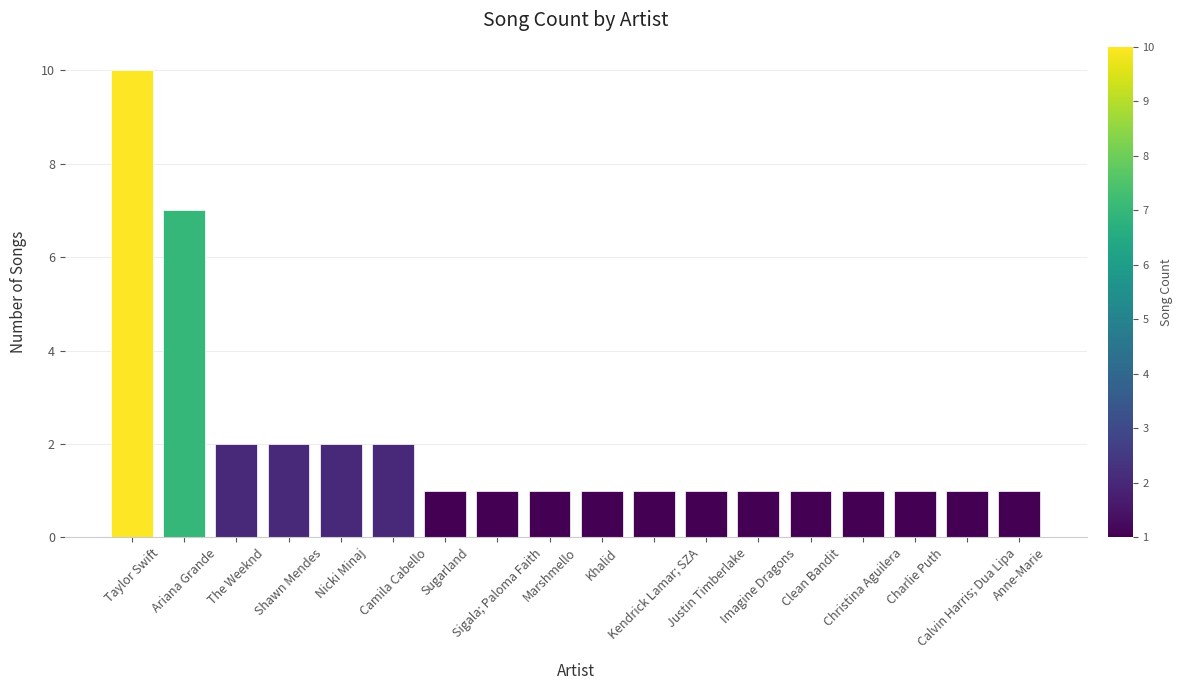

What is the value of the 14th bar from the left?

1